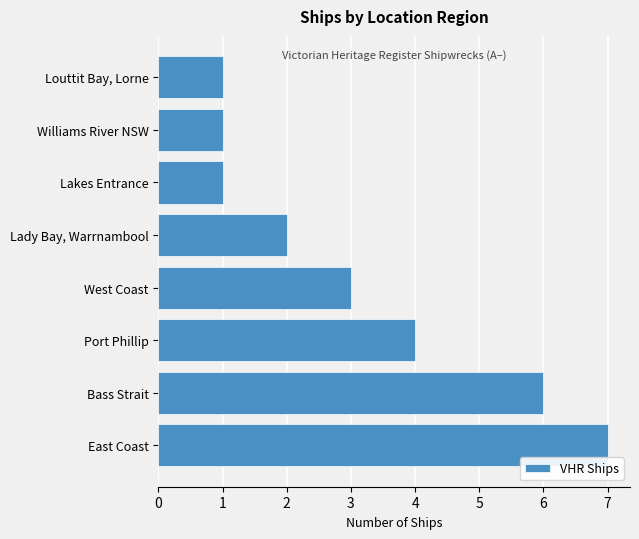

What is the smallest value displayed?

1